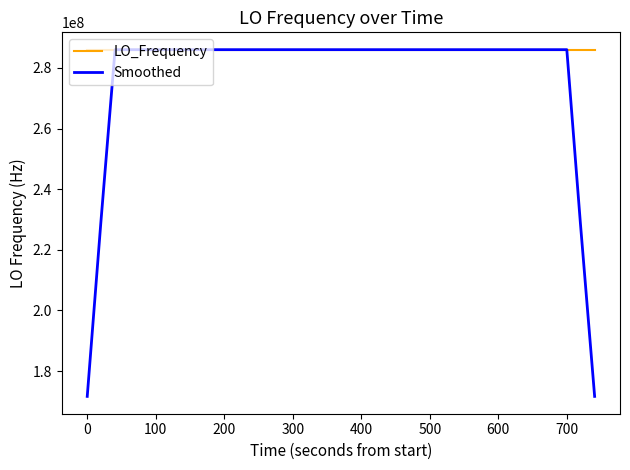

Which series has the largest range (max minus min)?

Smoothed